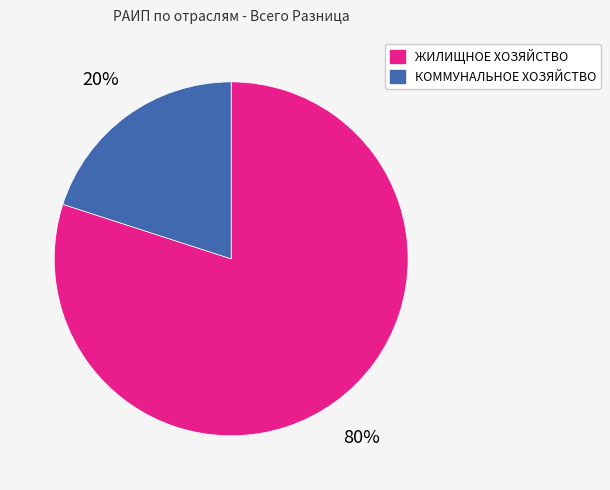

How many slices are in this pie chart?

2